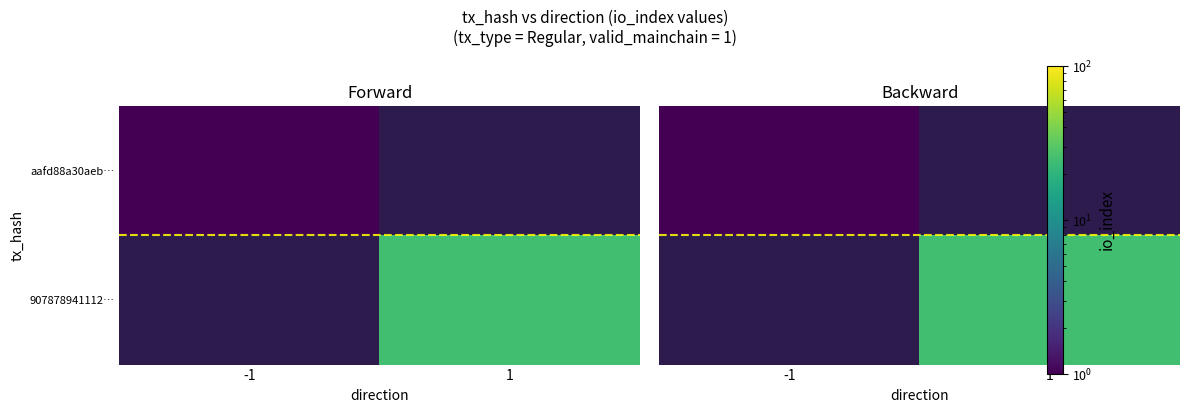

How many series are shown in this chart?

2